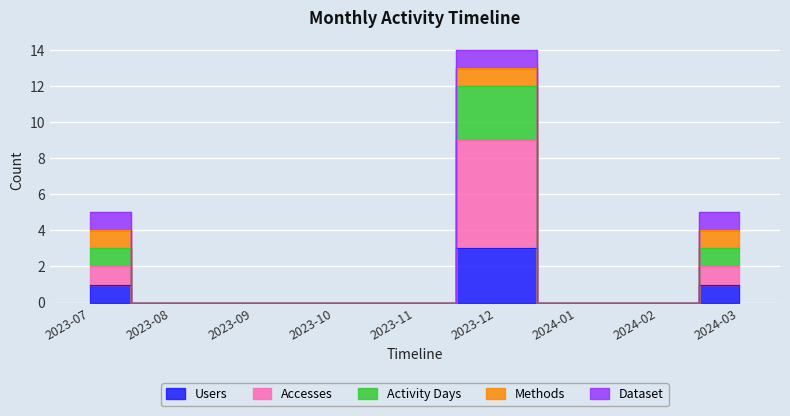

What is the label of the 4th point from the right?

2023-12